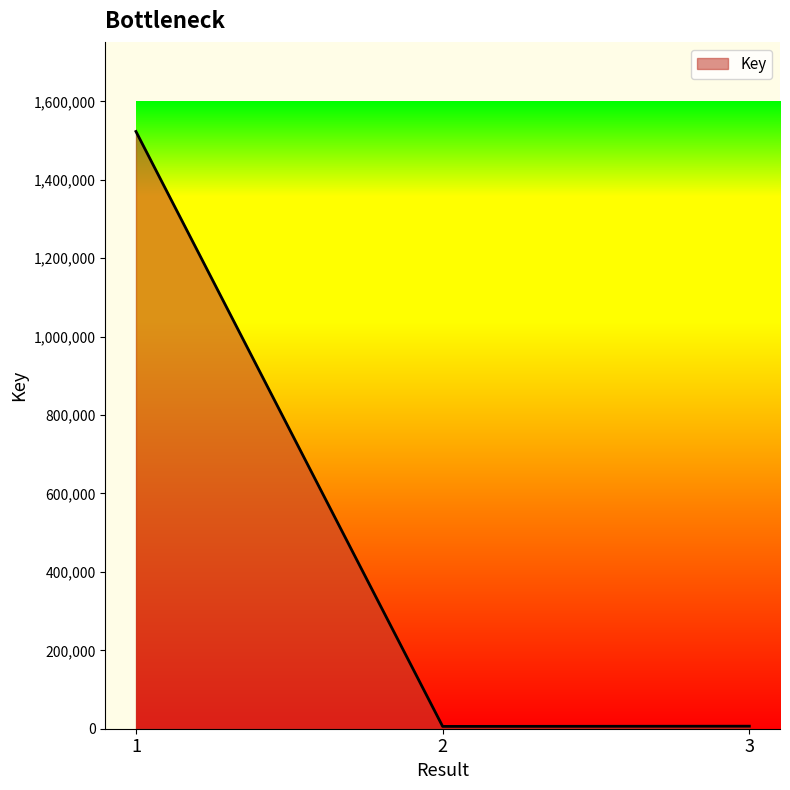

Is it true that the value at 1 is 1523267?

True